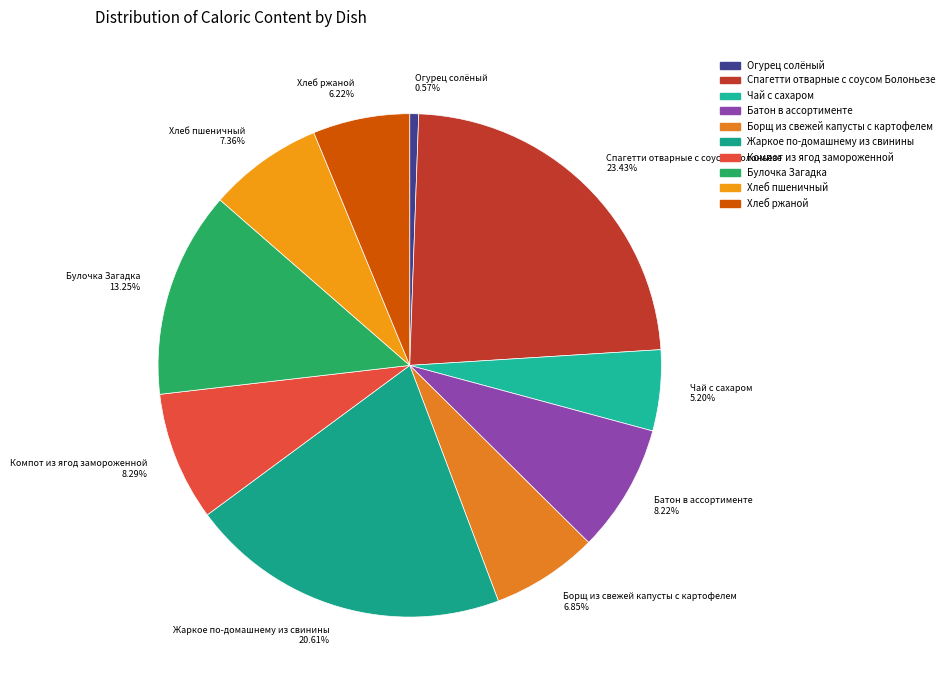

Which category has the smallest portion of the pie?

Огурец солёный